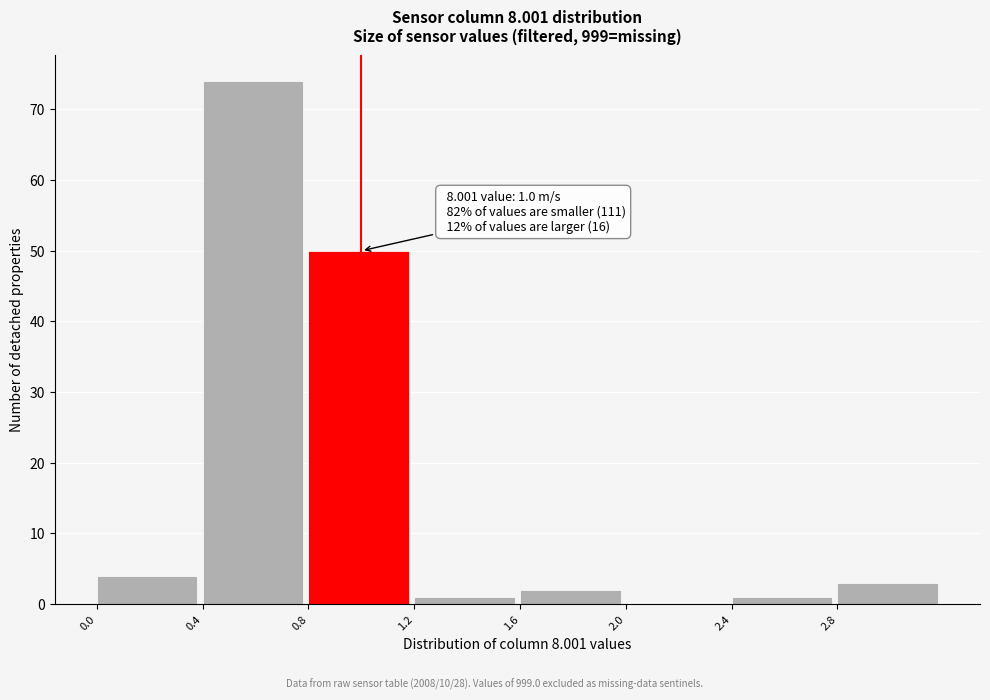

Which range on the x-axis has the tallest bar?

0.4 to 0.8